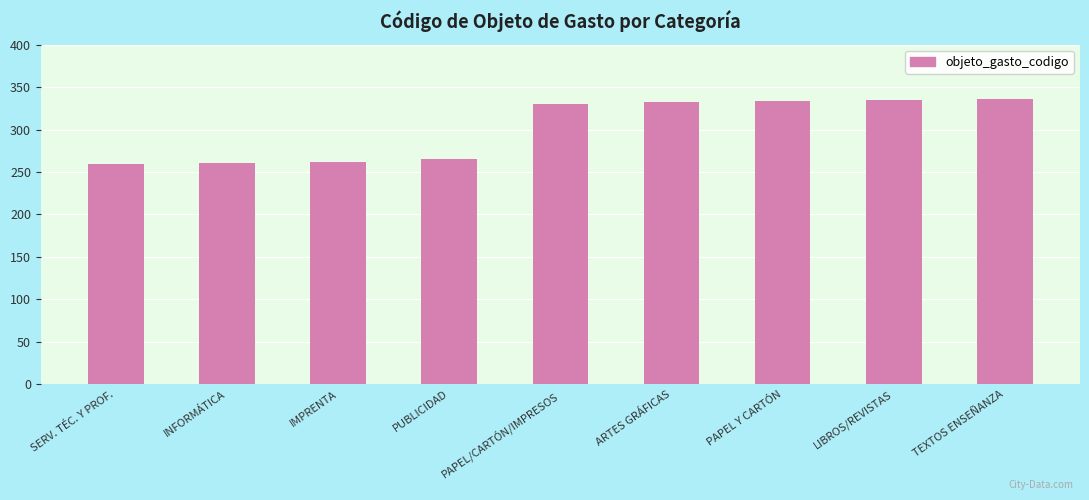

Approximately how many times larger is the value at ARTES GRÁFICAS compared to IMPRENTA?

1.3